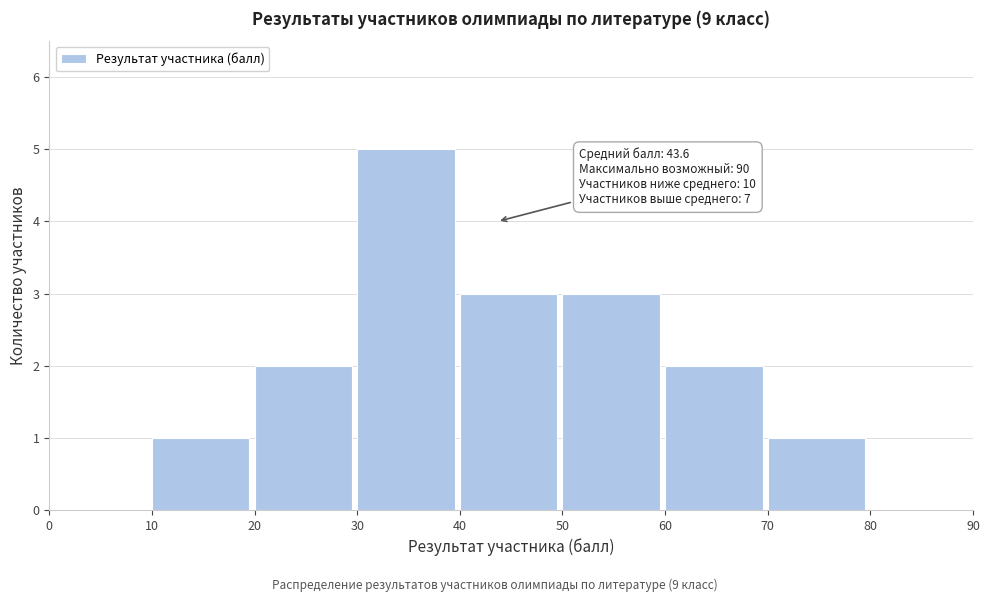

Which range on the x-axis has the tallest bar?

30 to 40